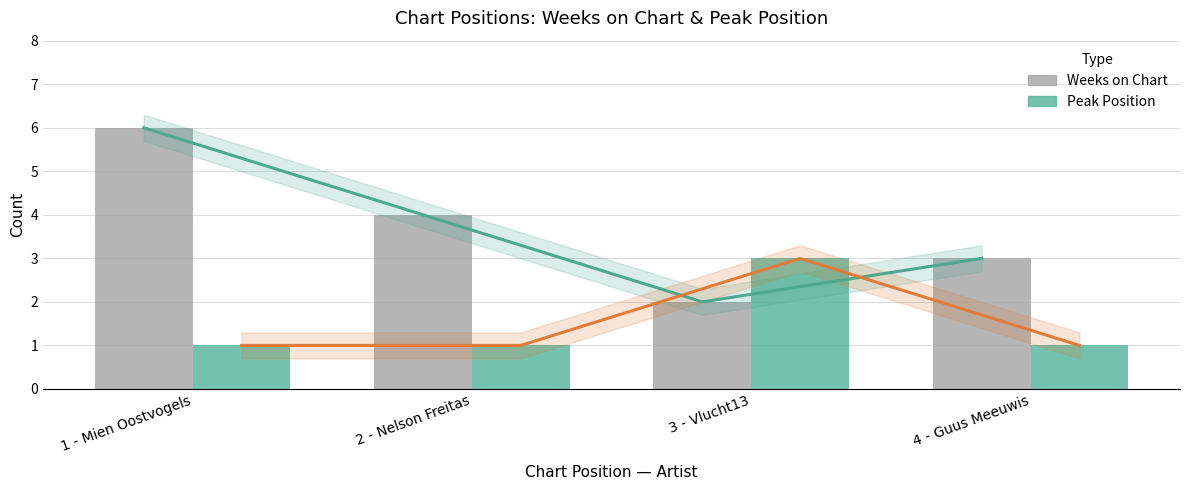

What is the spread (max minus min) of values at 2 - Nelson Freitas?

3